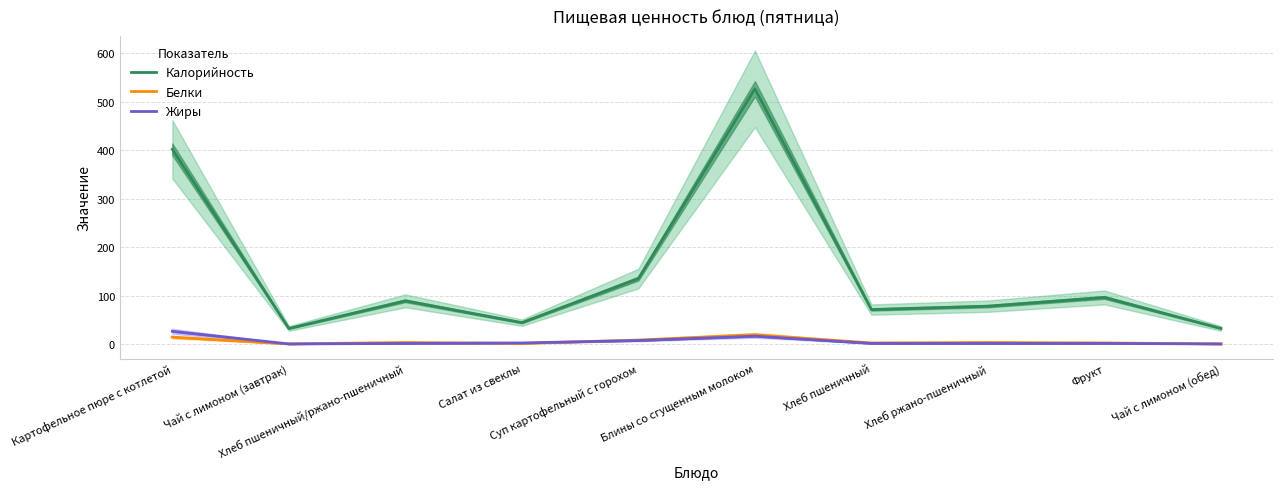

True or false: Жиры and Калорийность intersect in this chart.

False